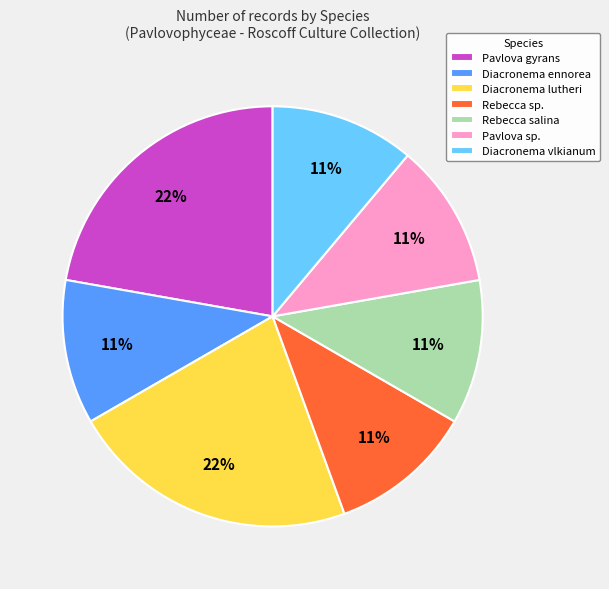

To the nearest percent, what portion does Rebecca sp. represent?

11%